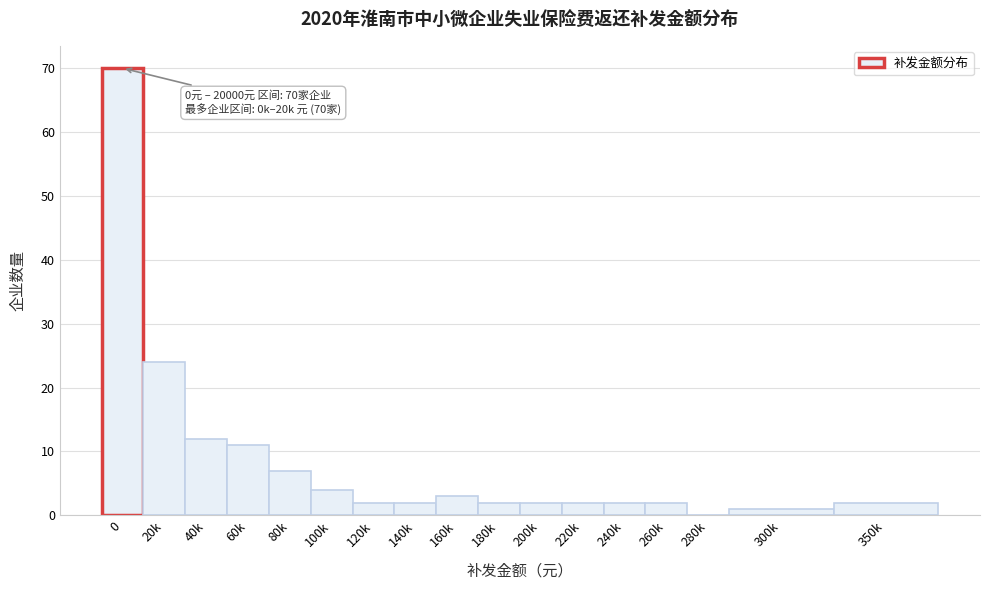

Reading left to right, what are all the values shown in this chart?

0=70	20k=24	40k=12	60k=11	80k=7	100k=4	120k=2	140k=2	160k=3	180k=2	200k=2	220k=2	240k=2	260k=2	280k=0	300k=1	350k=2